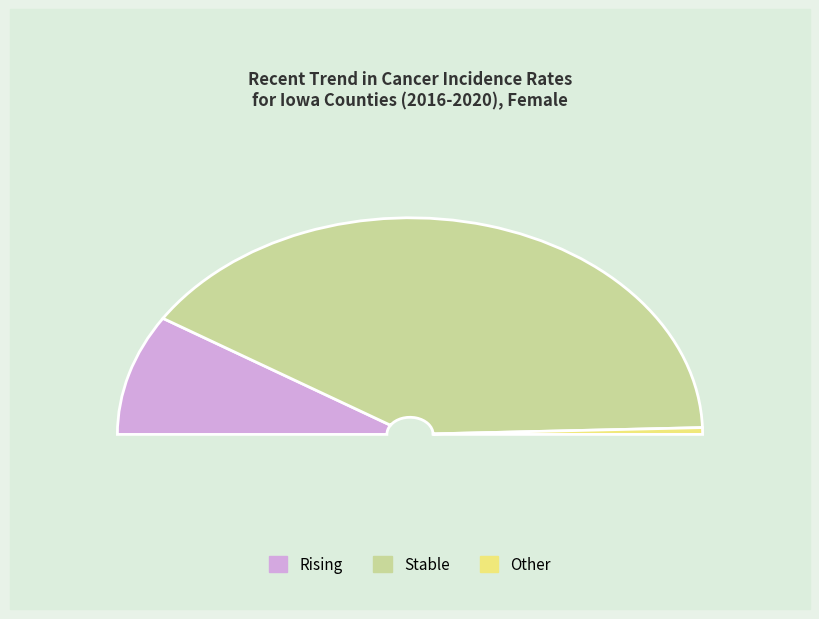

Is there any slice that represents more than half of the pie?

Yes